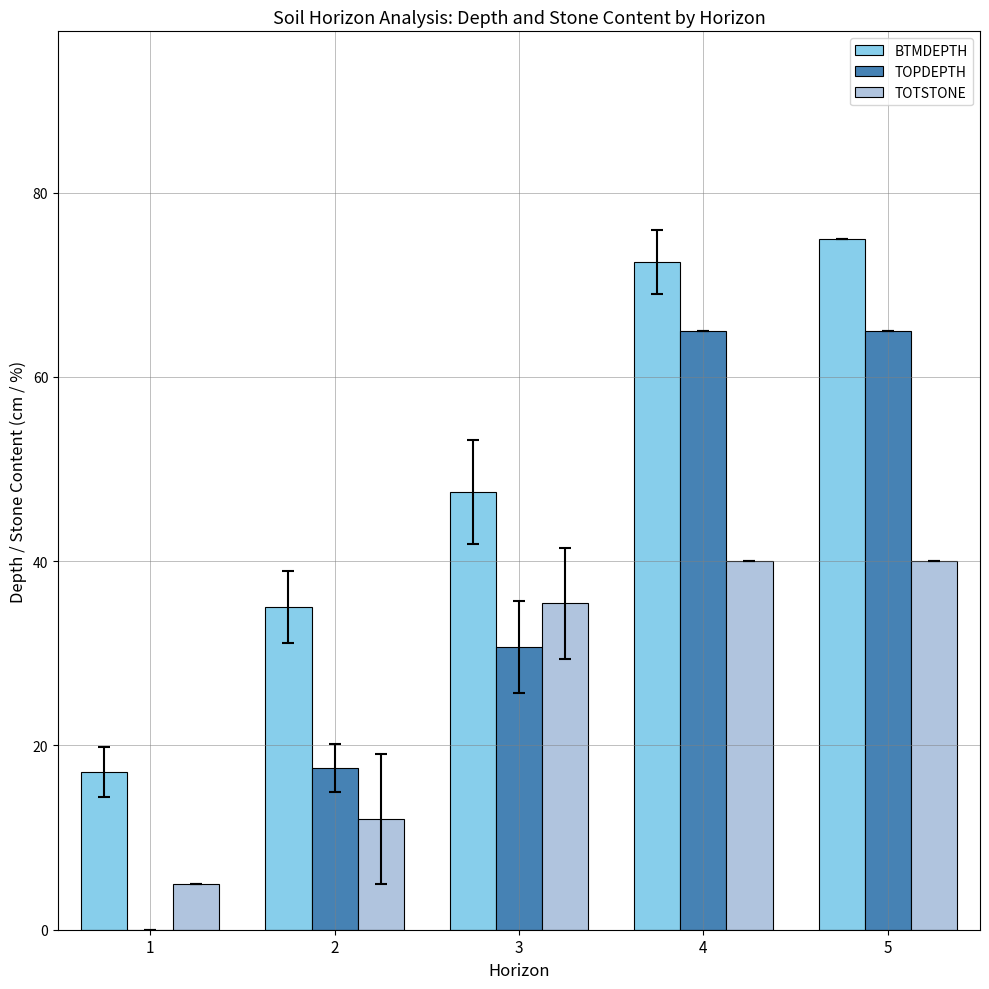

What is the maximum value shown in the chart?

75.0